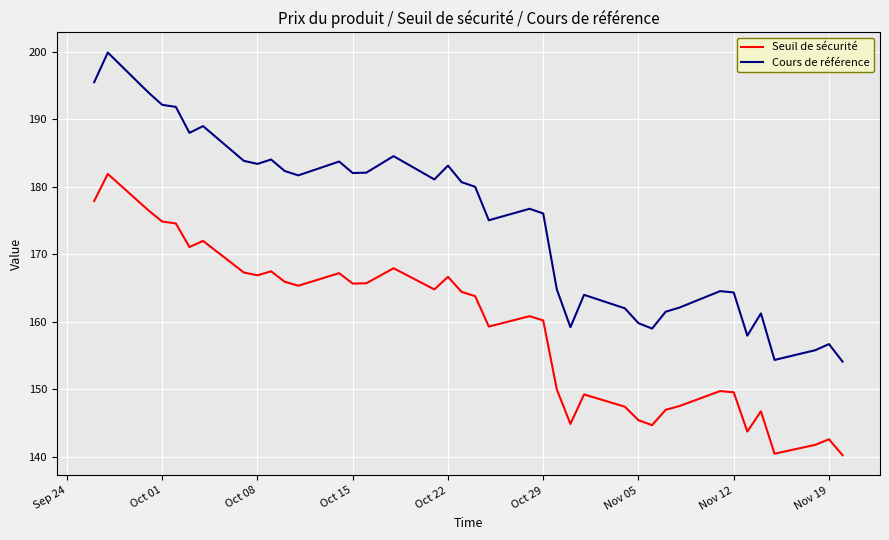

What is the highest value of the Seuil de sécurité series?

181.9